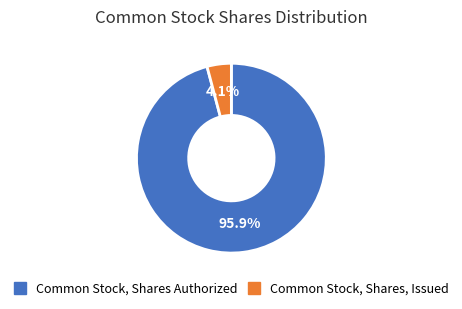

Count the number of slices in the pie.

2